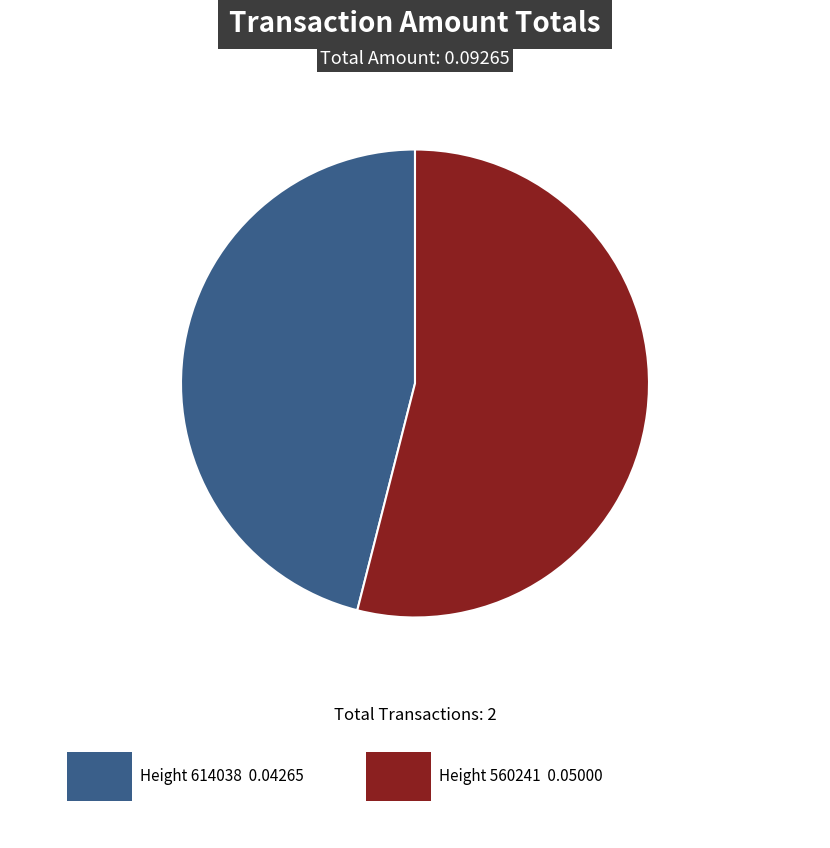

Does any single category account for the majority?

Yes